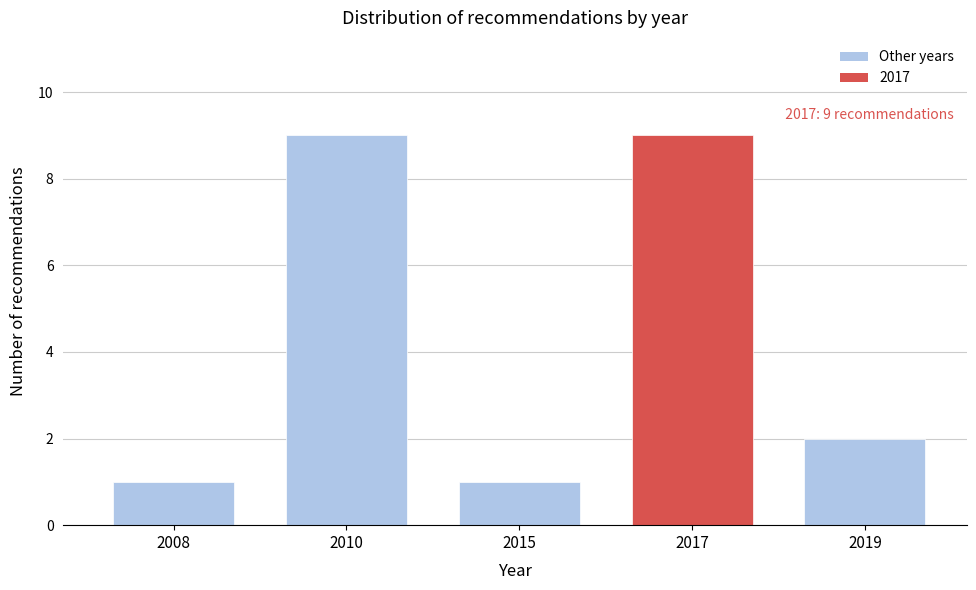

Reading left to right, extract all data points from this chart.

2008=1	2010=9	2015=1	2017=9	2019=2